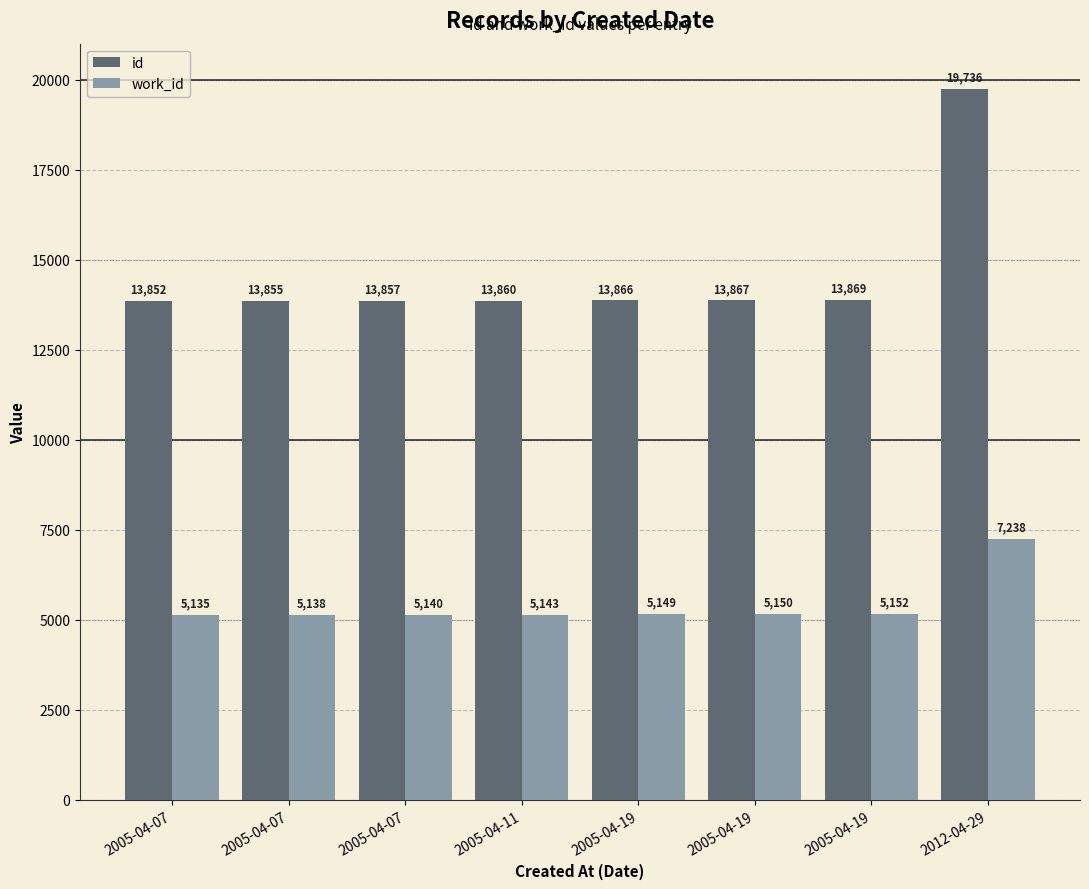

Between 2005-04-19 and 2005-04-19, which is larger?

2005-04-19